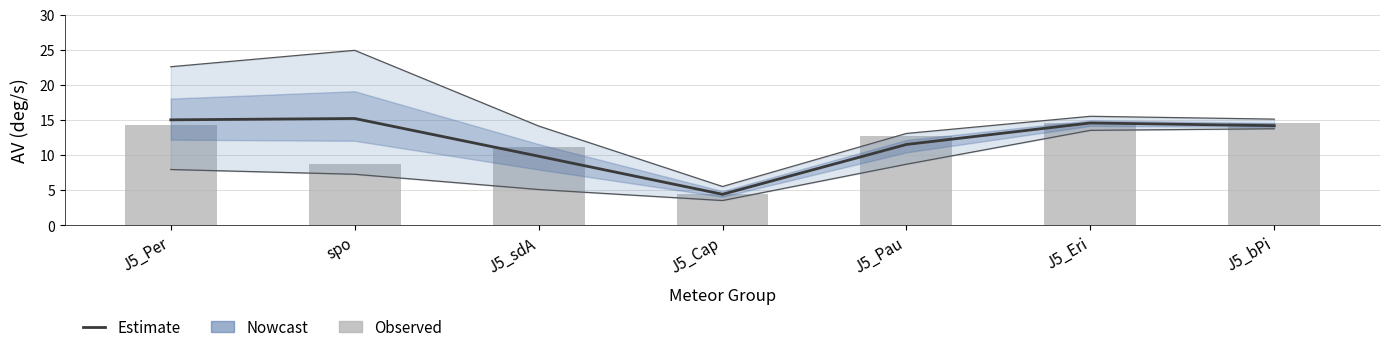

List the labels in order of Estimate value, largest first.

spo, J5_Per, J5_Eri, J5_bPi, J5_Pau, J5_sdA, J5_Cap